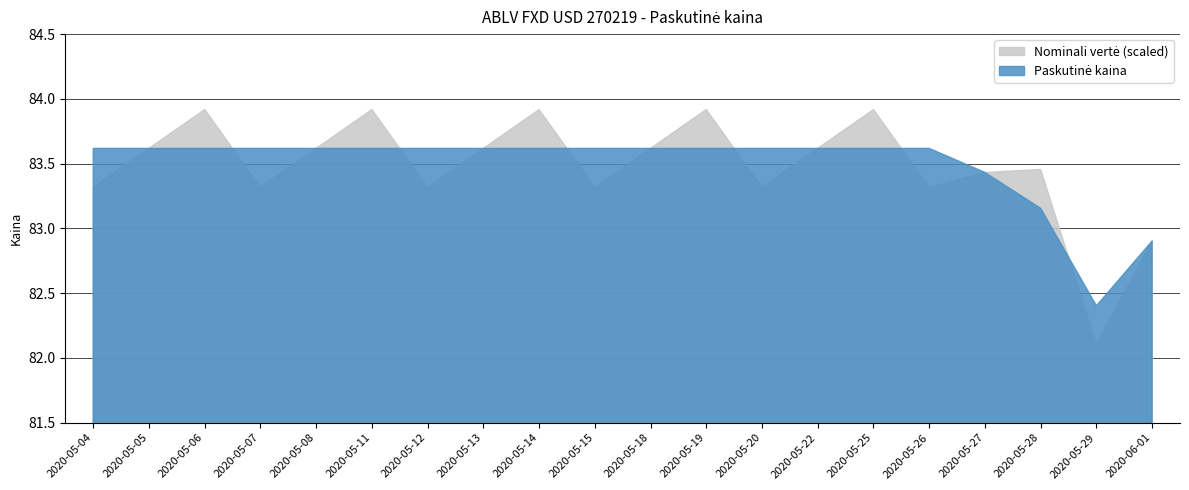

What is the spread (max minus min) of values at 2020-05-11?

0.3